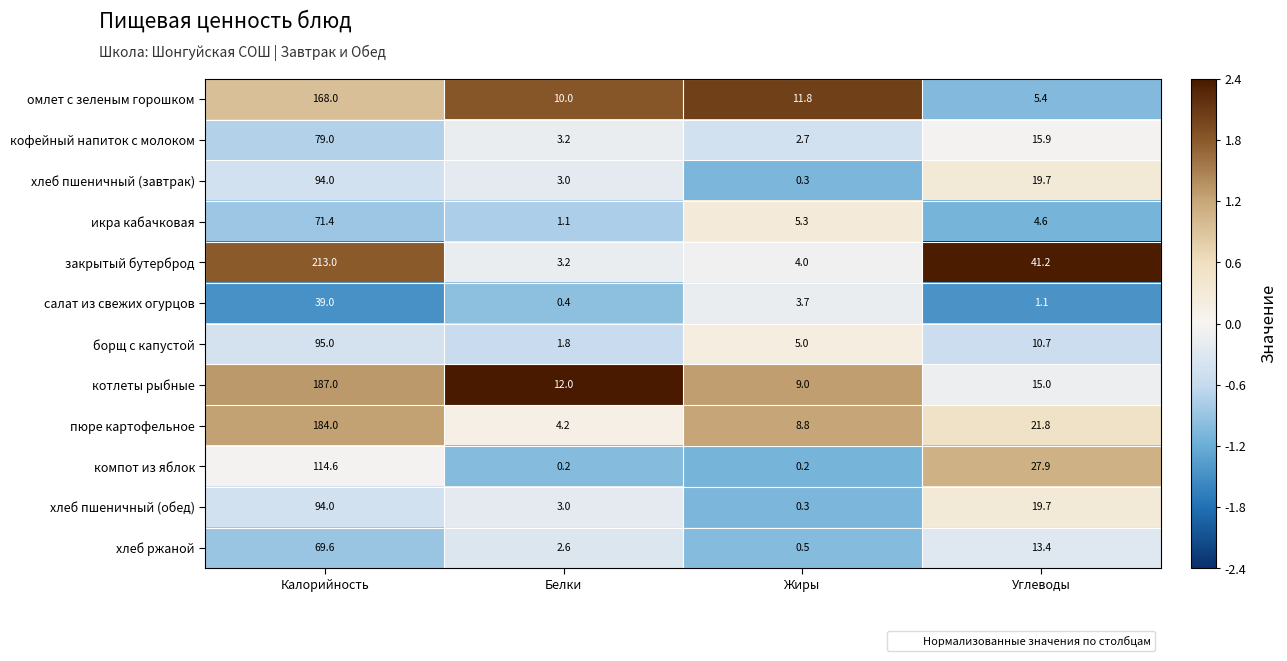

What is the difference between the икра кабачковая values at Углеводы and Калорийность?

66.8